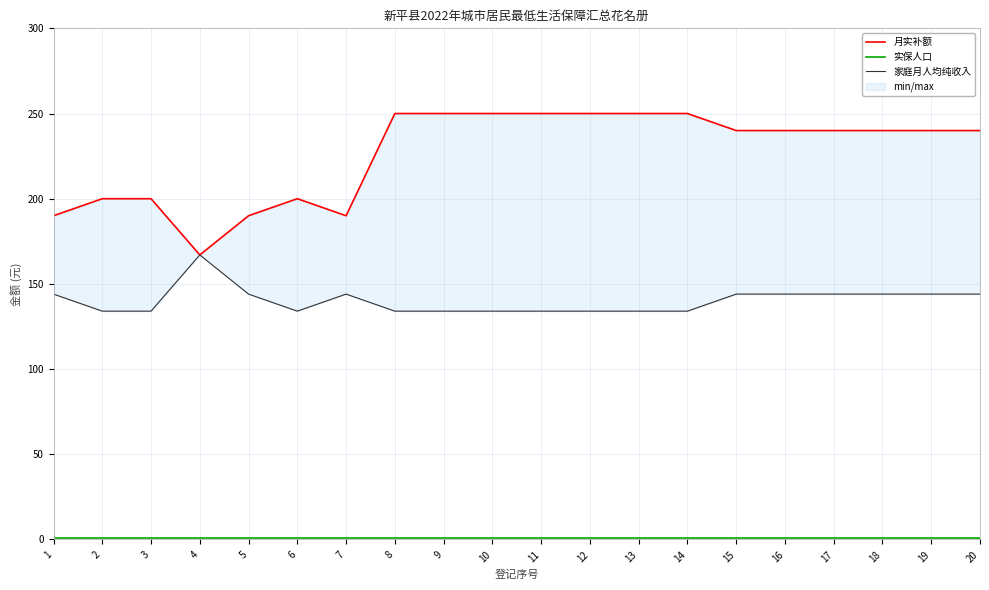

Where is the first local maximum for 月实补额?

6